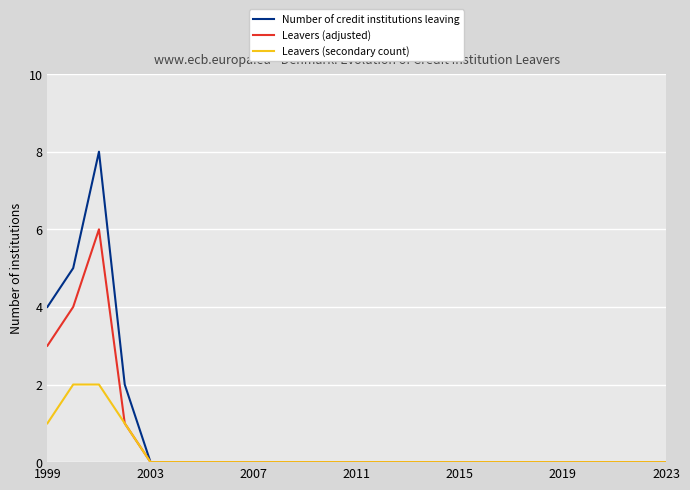

What is the highest value of the Leavers (adjusted) series?

6